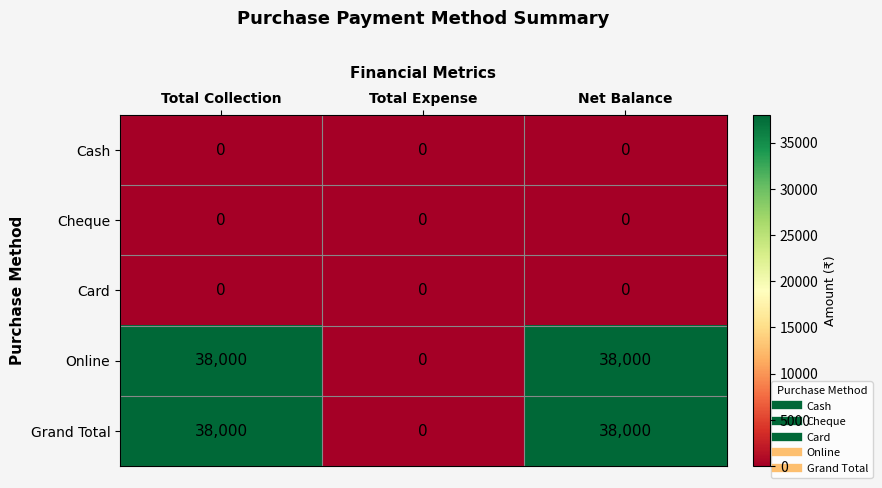

Is the value of Card at Total Expense greater than the value of Online at Total Collection?

No